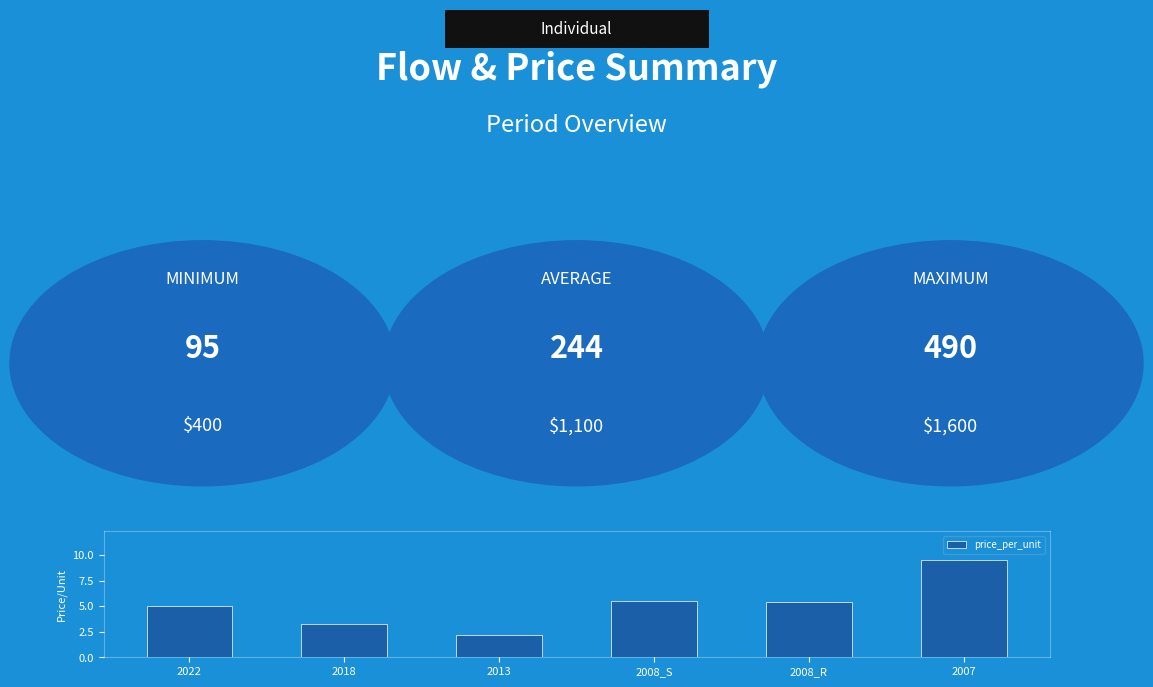

List the labels in order of value, largest first.

2007, 2008_S, 2008_R, 2022, 2018, 2013